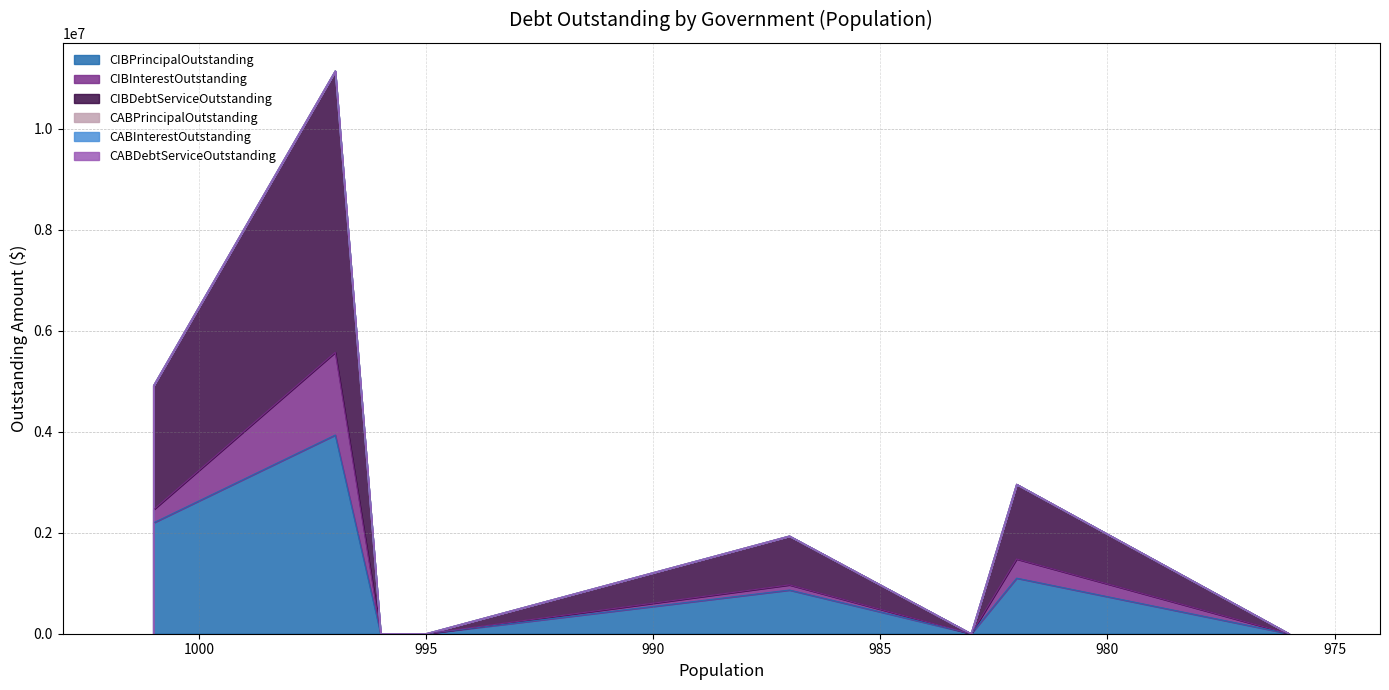

Between Seadrift and Timpson, which series saw the biggest shift?

CIBDebtServiceOutstanding